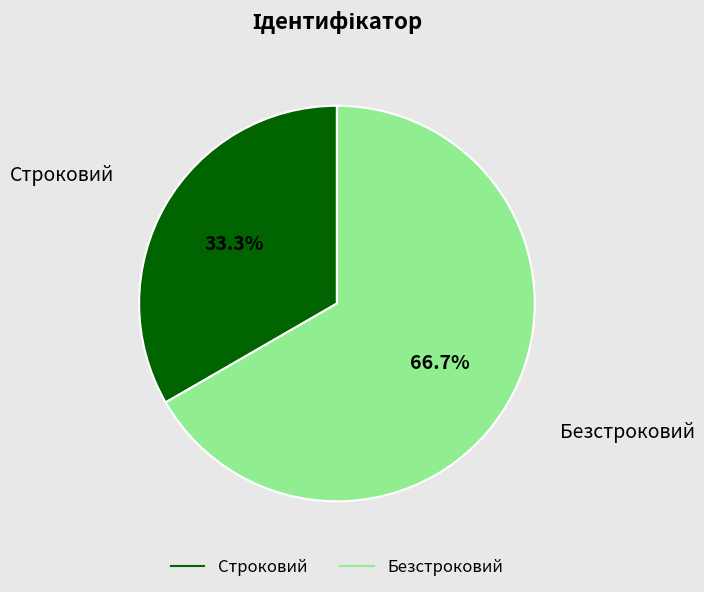

What portion of the pie excludes Строковий?

66.7%